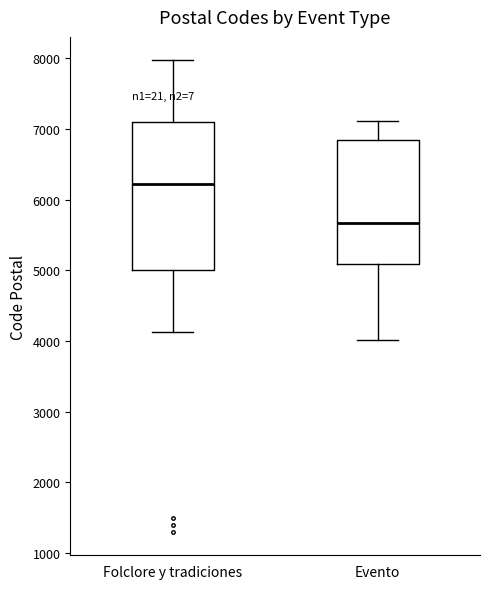

Which box's median line is the lowest?

Evento